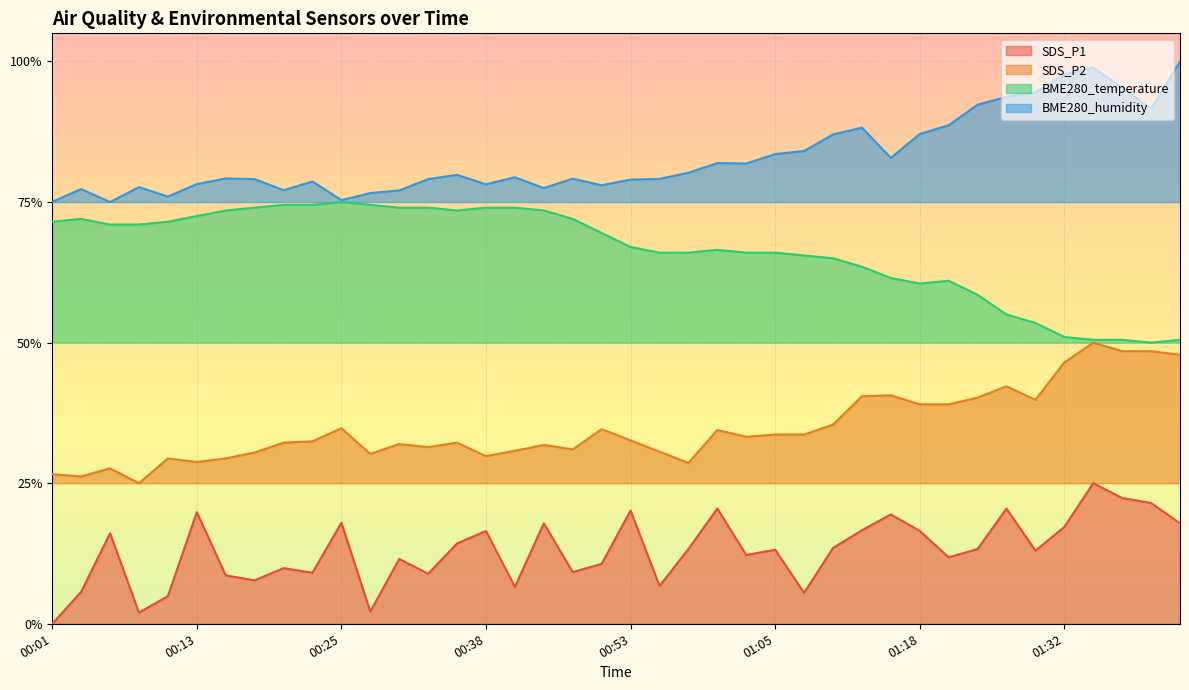

List the series in order of their overall mean, highest first.

BME280_humidity, BME280_temperature, SDS_P2, SDS_P1